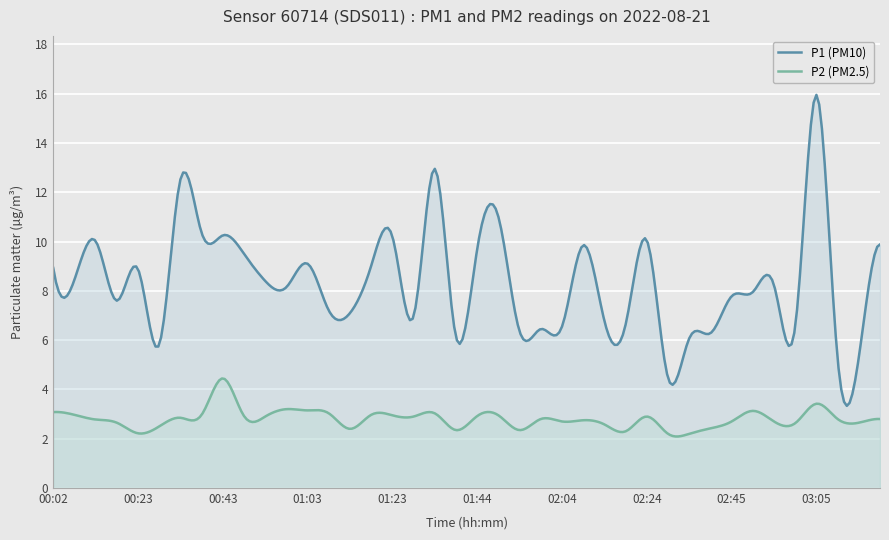

True or false: P2 and P1 cross at least once.

False